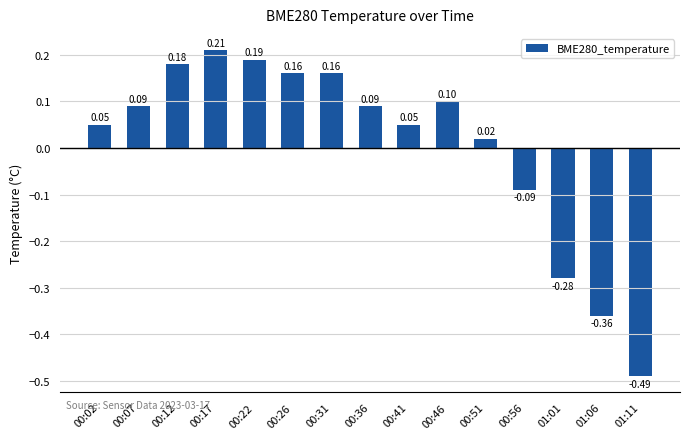

How many bars are there in total?

15